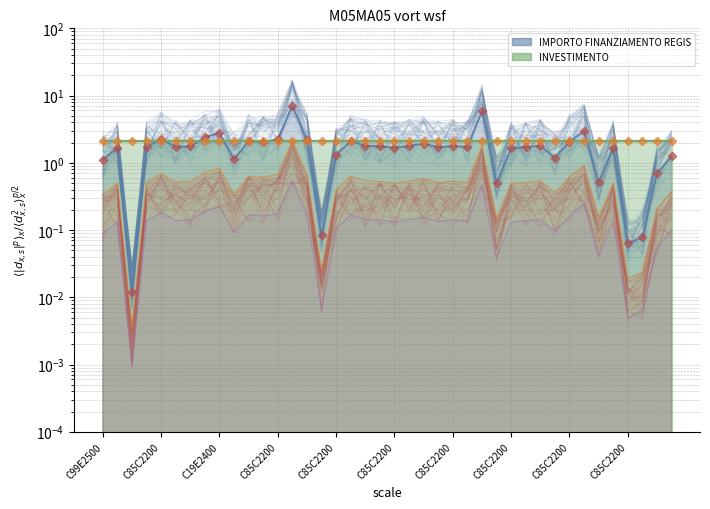

Between C85C22004240008 and C19E24000120004, which is larger?

C85C22004240008